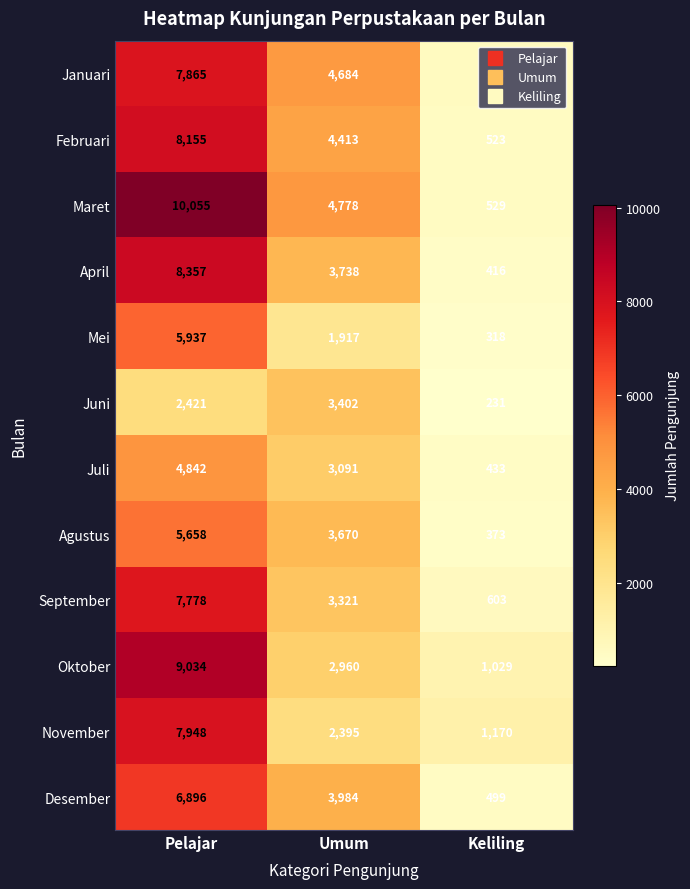

How many series are shown in this chart?

12